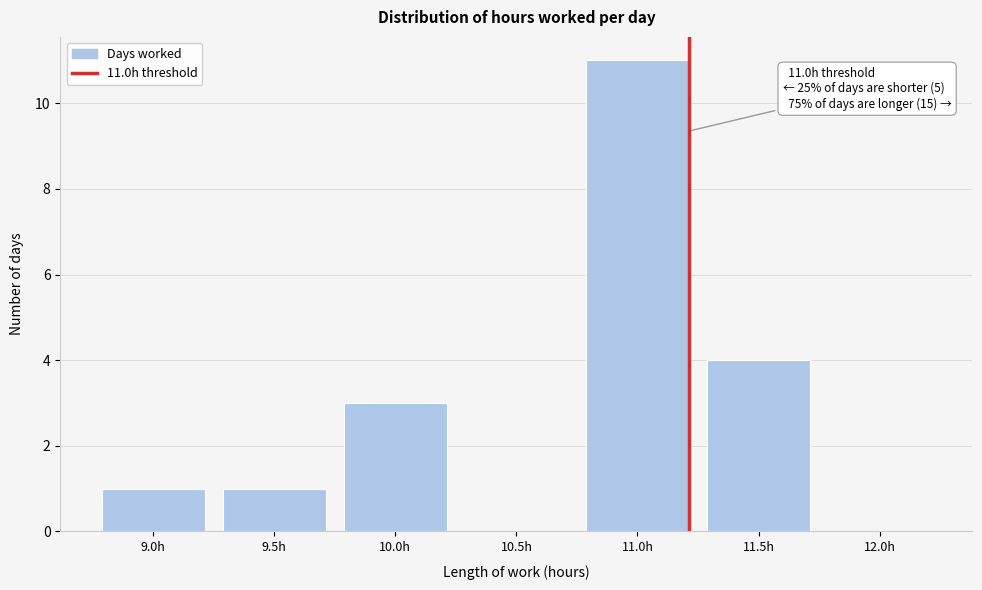

Reading left to right, list all the values displayed in this chart.

9.0h=1	9.5h=1	10.0h=3	10.5h=0	11.0h=11	11.5h=4	12.0h=0